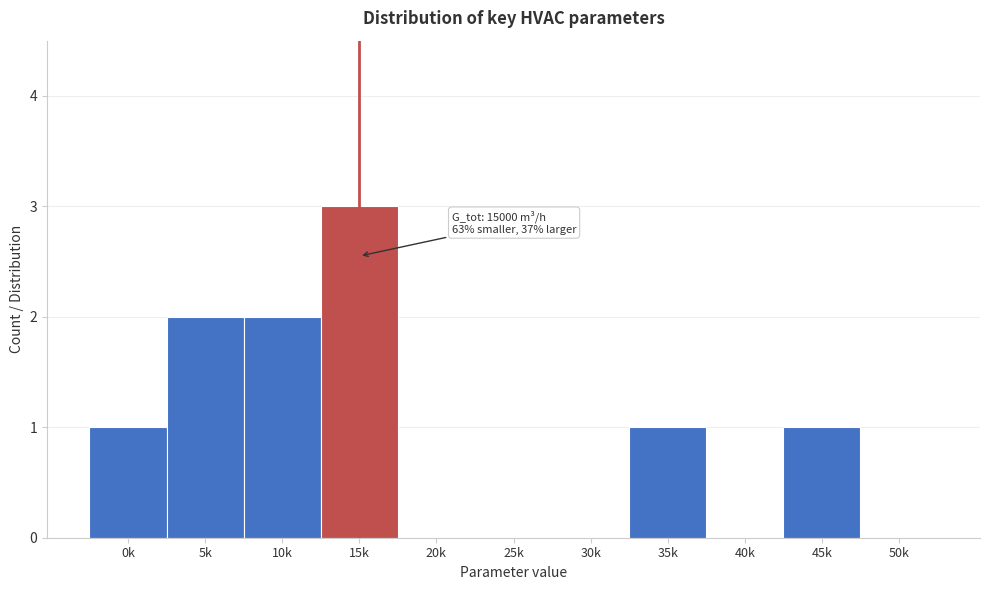

Reading left to right, list all the values displayed in this chart.

0k=1	5k=2	10k=2	15k=3	20k=0	25k=0	30k=0	35k=1	40k=0	45k=1	50k=0